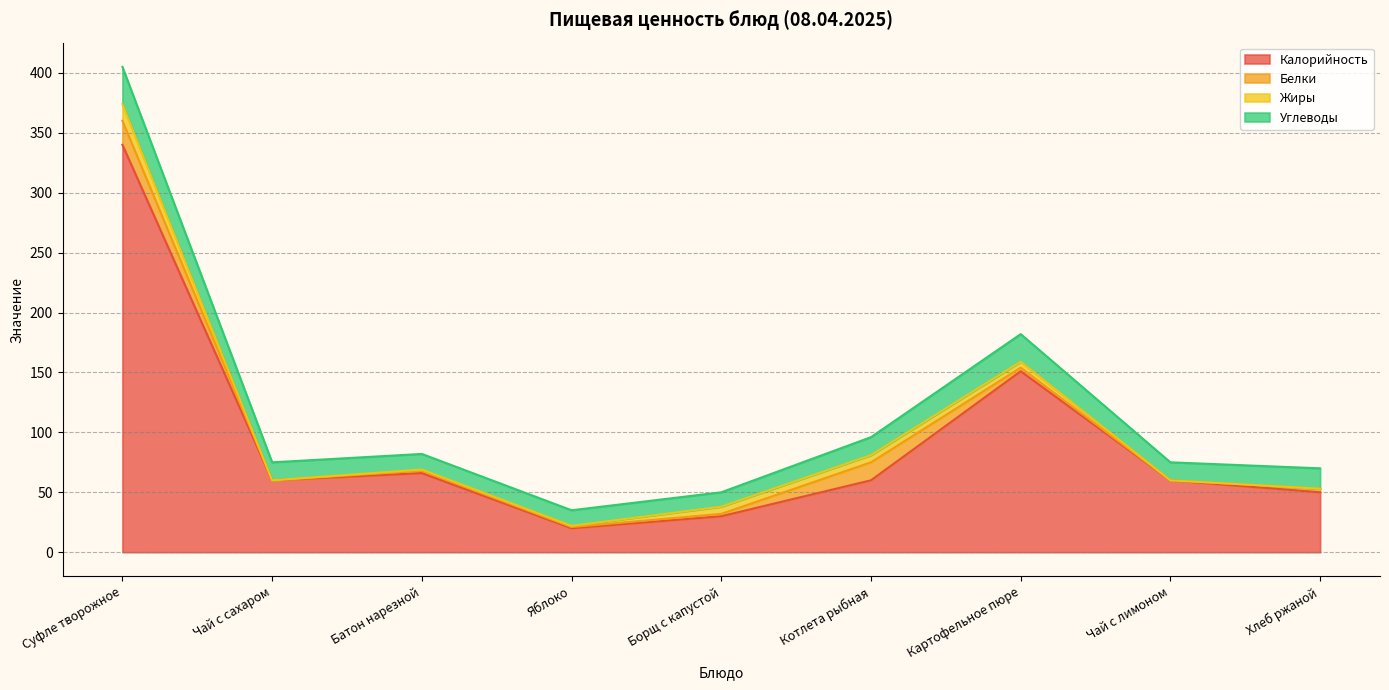

True or false: Белки has more than 2 interior local peaks.

False